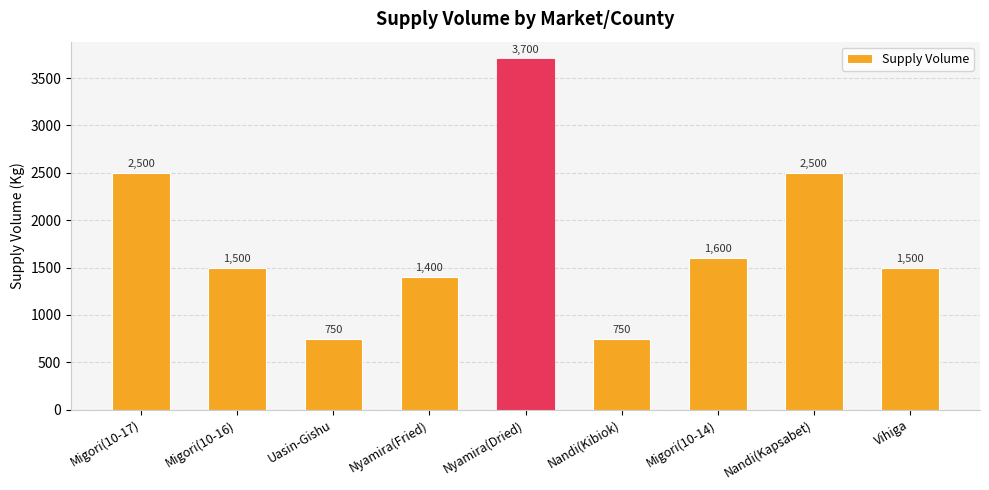

What is the greatest value displayed?

3700